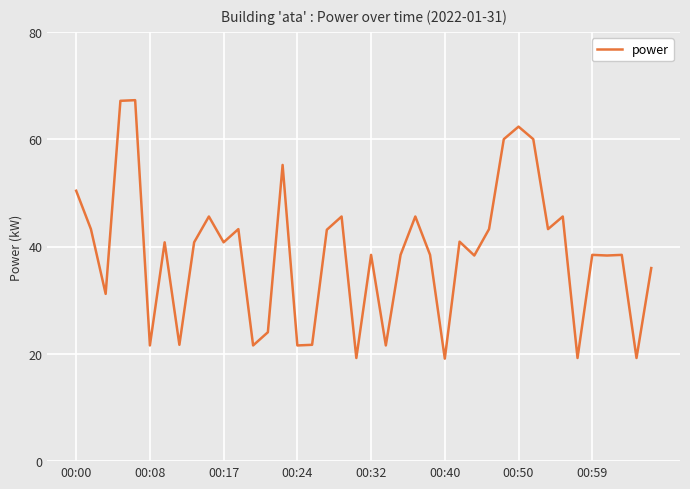

What is the minimum value shown in the chart?

19.1